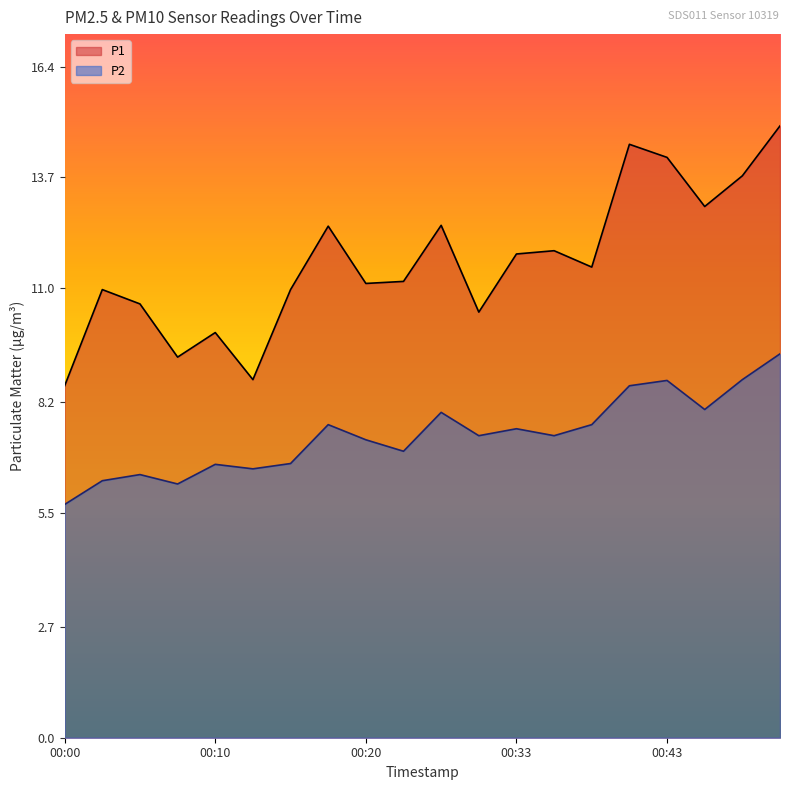

How many lines are shown in the chart?

2